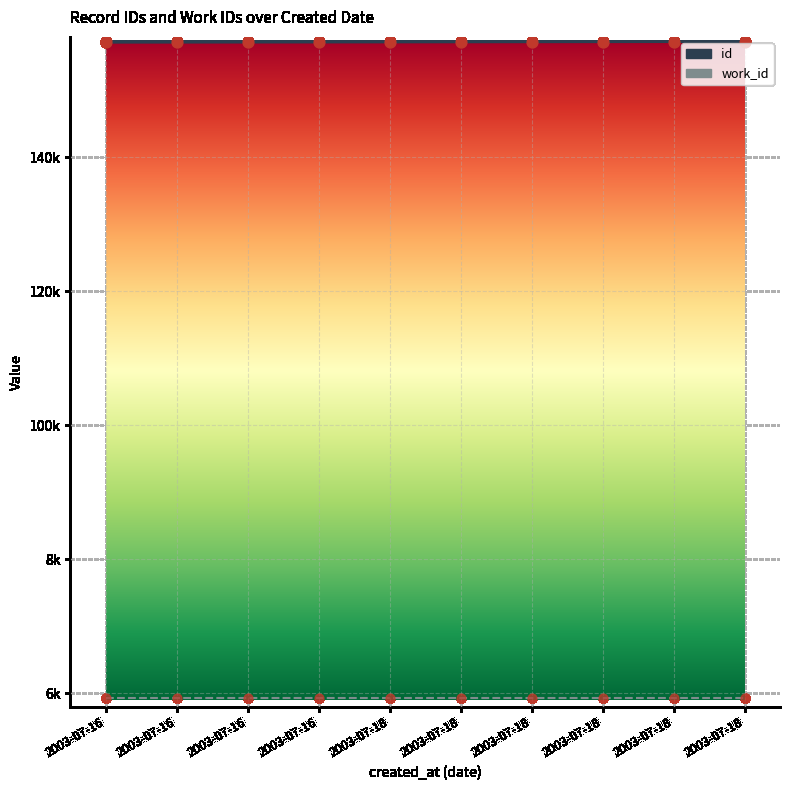

Between 2003-07-16 and 2003-07-18, which is larger?

2003-07-18